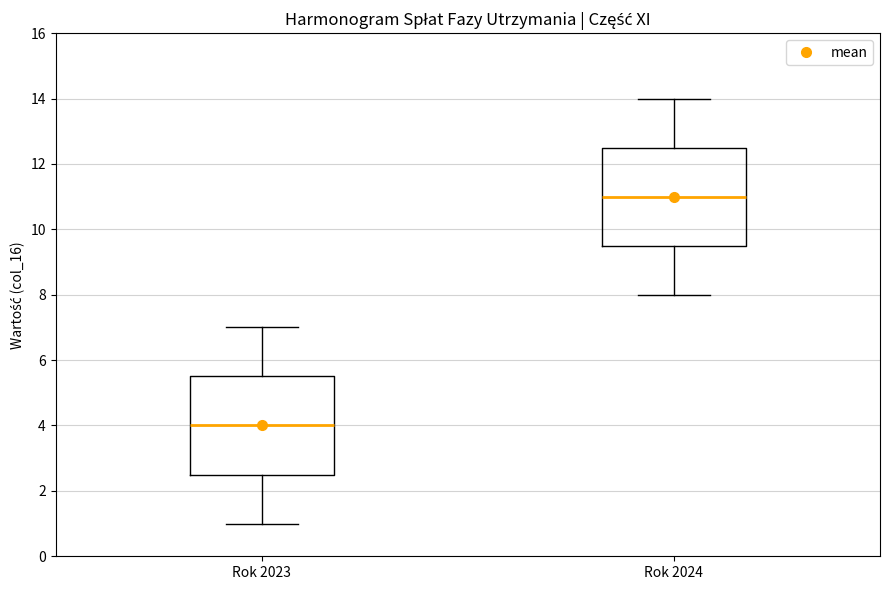

Where does the upper whisker of the box for Rok 2023 end on the y-axis? The values are not printed on the chart, so give them approximately, as read against the axis.

7.0